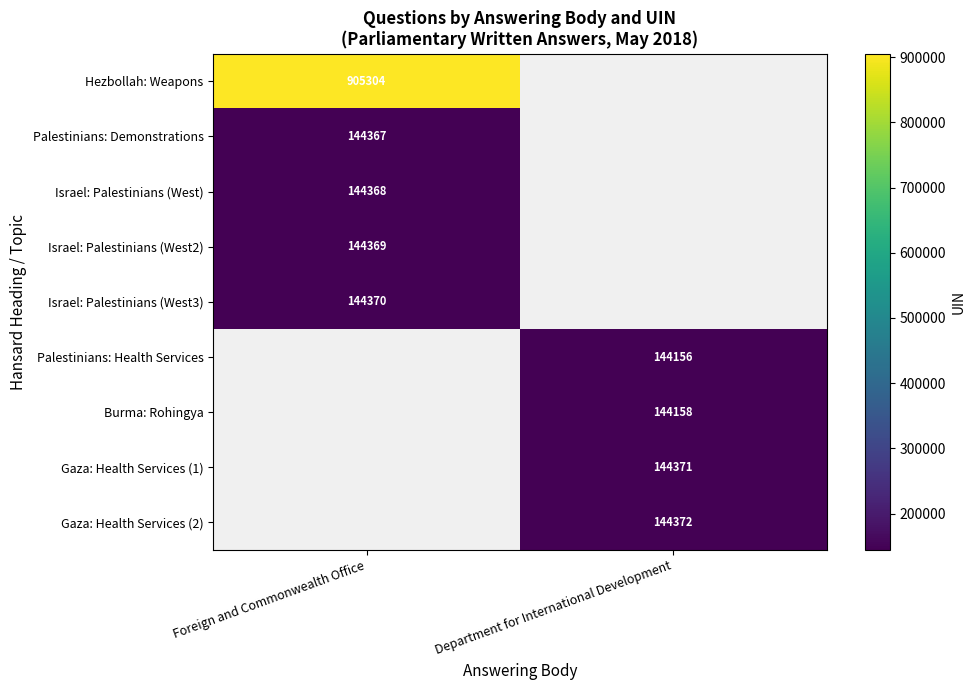

The value of Burma: Rohingya at Department for International Development is 144158. True or false?

True